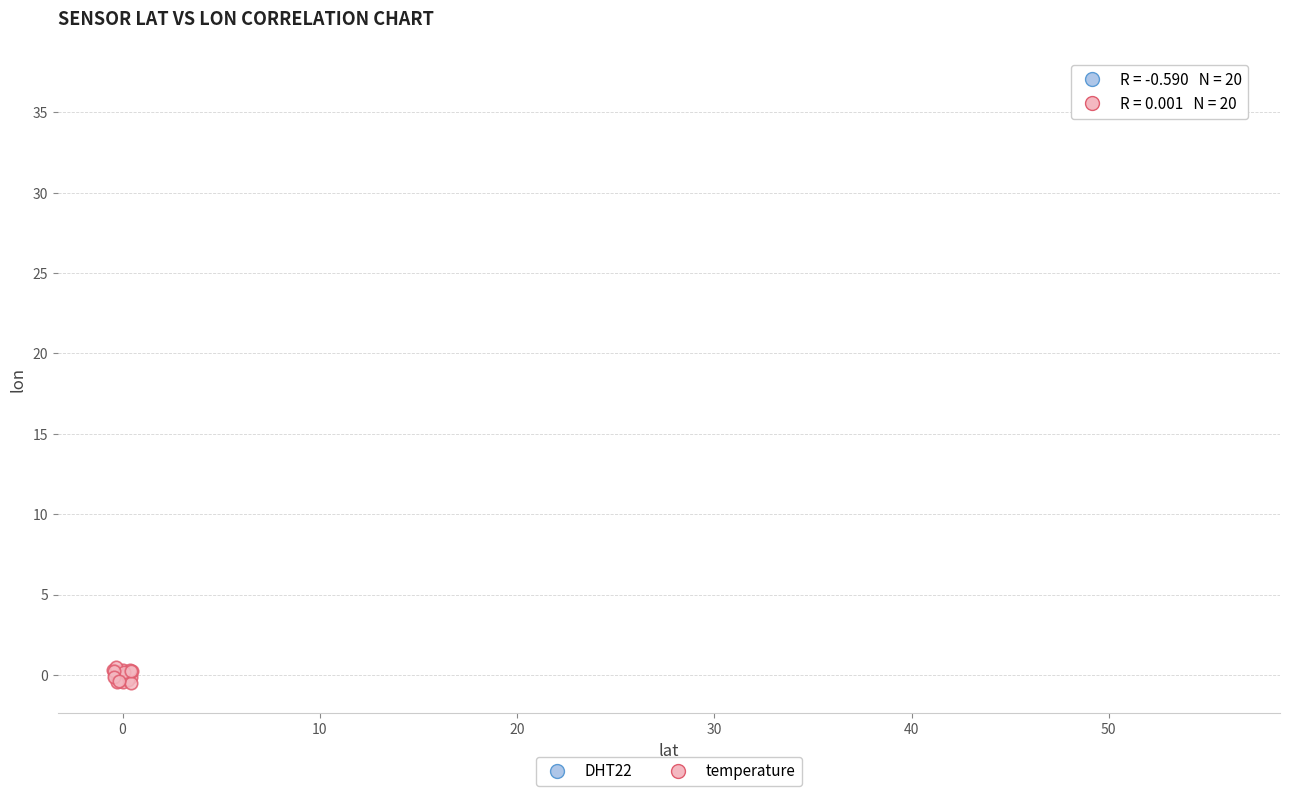

Which series reaches the maximum Y coordinate?

DHT22